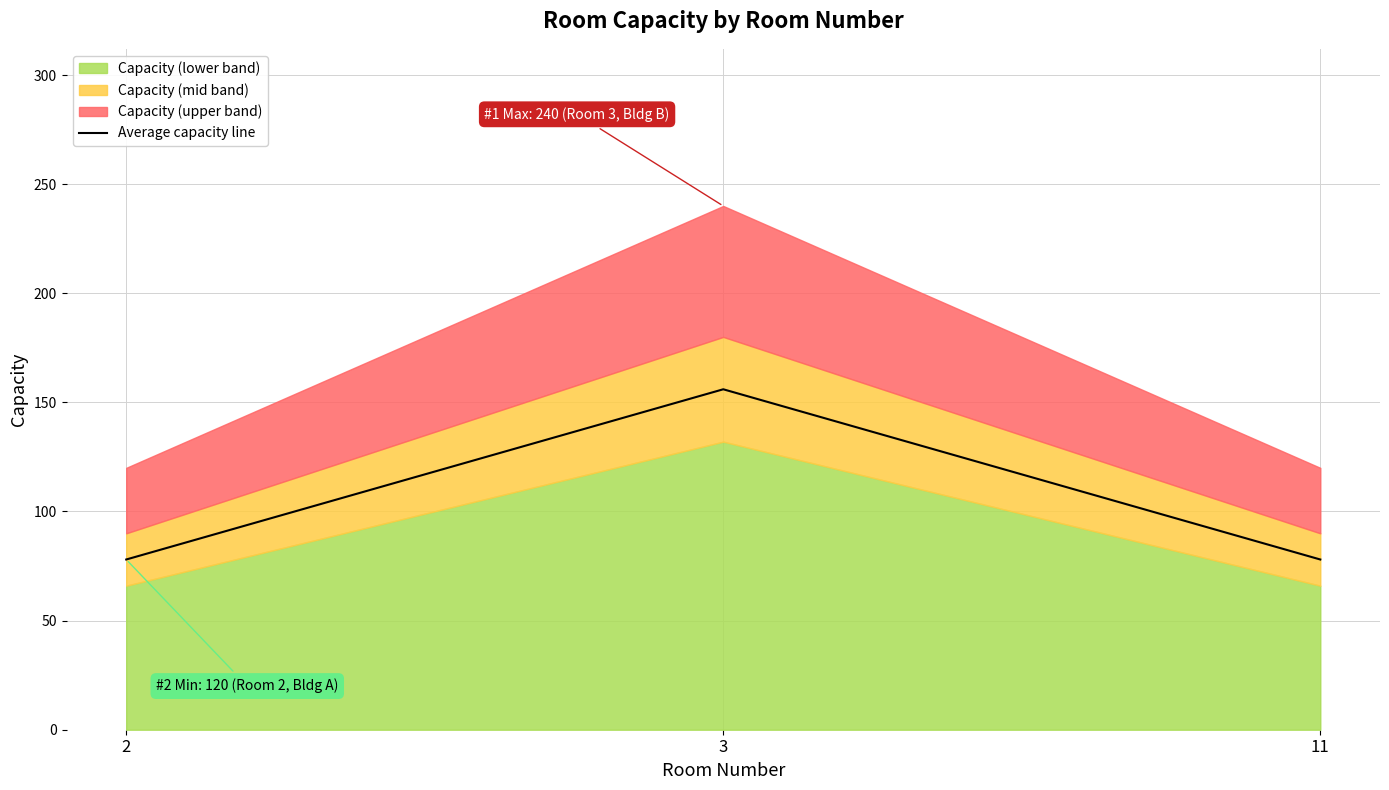

How many values in the Average capacity line series exceed 78?

1